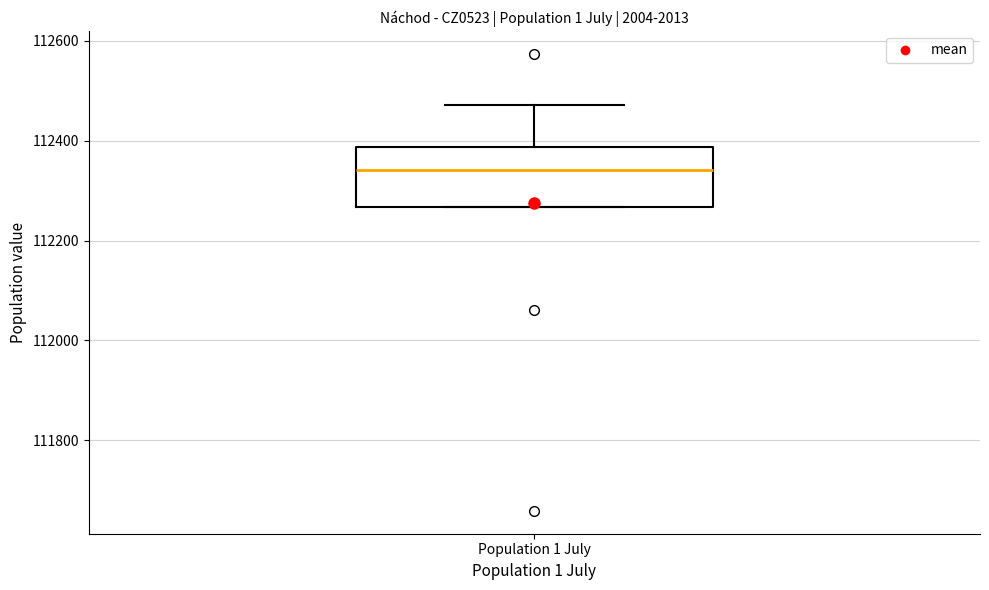

Where does the upper whisker of the box for Population 1 July end on the y-axis? The values are not printed on the chart, so give them approximately, as read against the axis.

112480